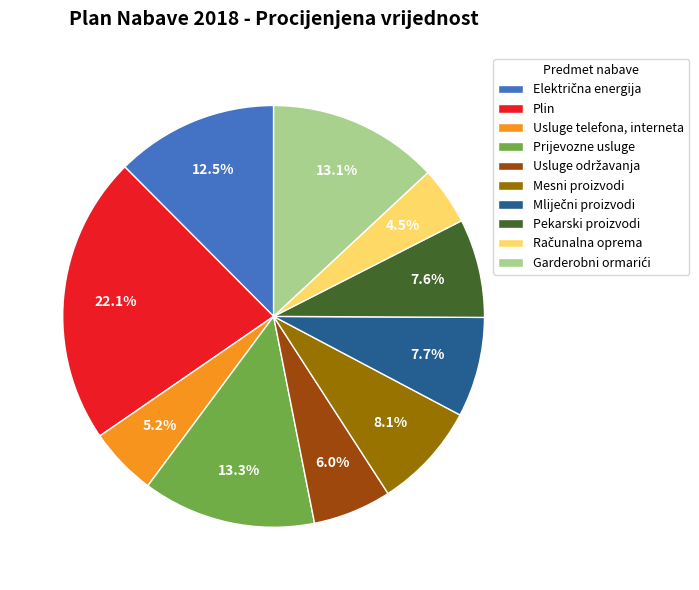

What is the largest slice in the pie chart?

Plin